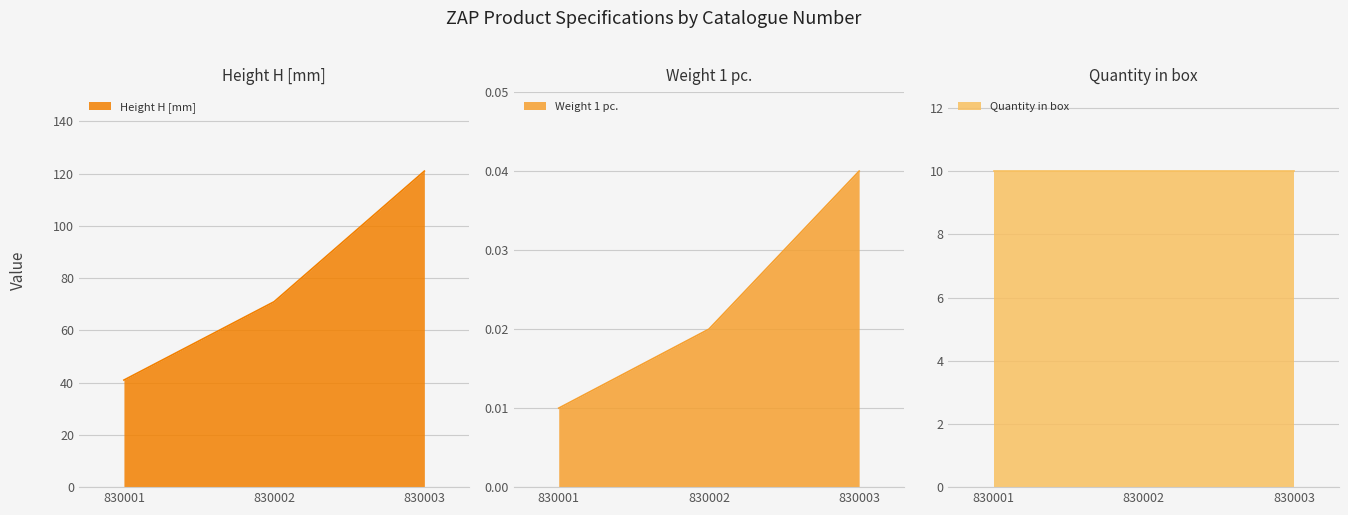

True or false: Height H [mm] has a value of 216 at 830003.

False